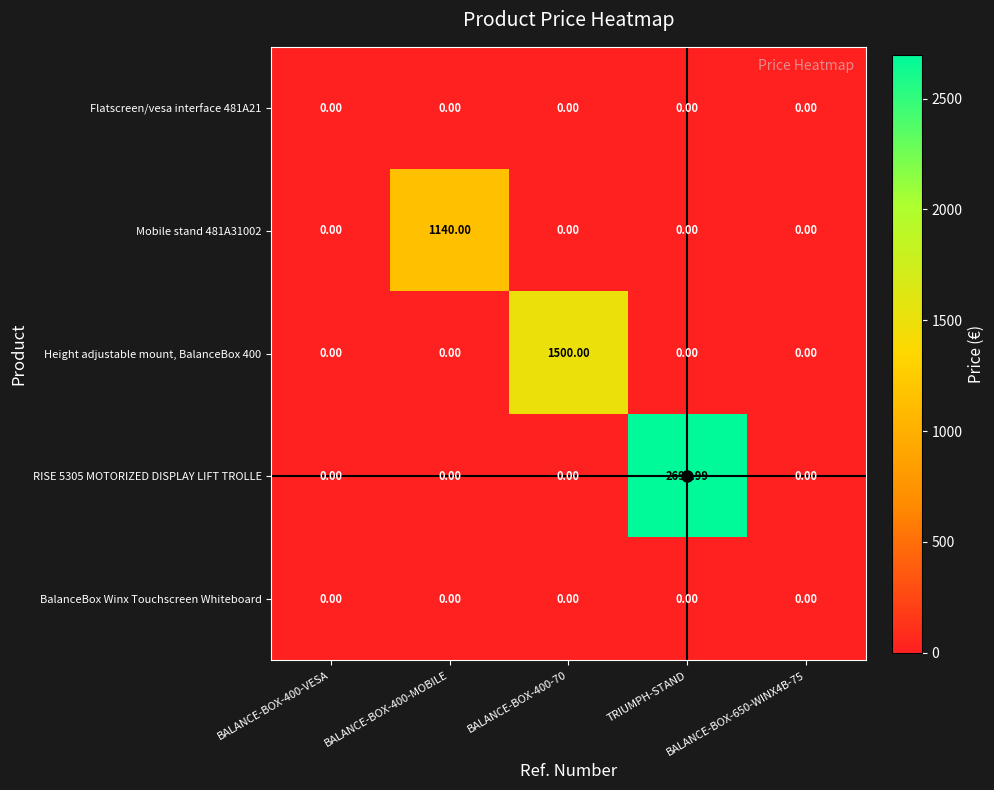

Which category has the highest value across all series?

TRIUMPH-STAND